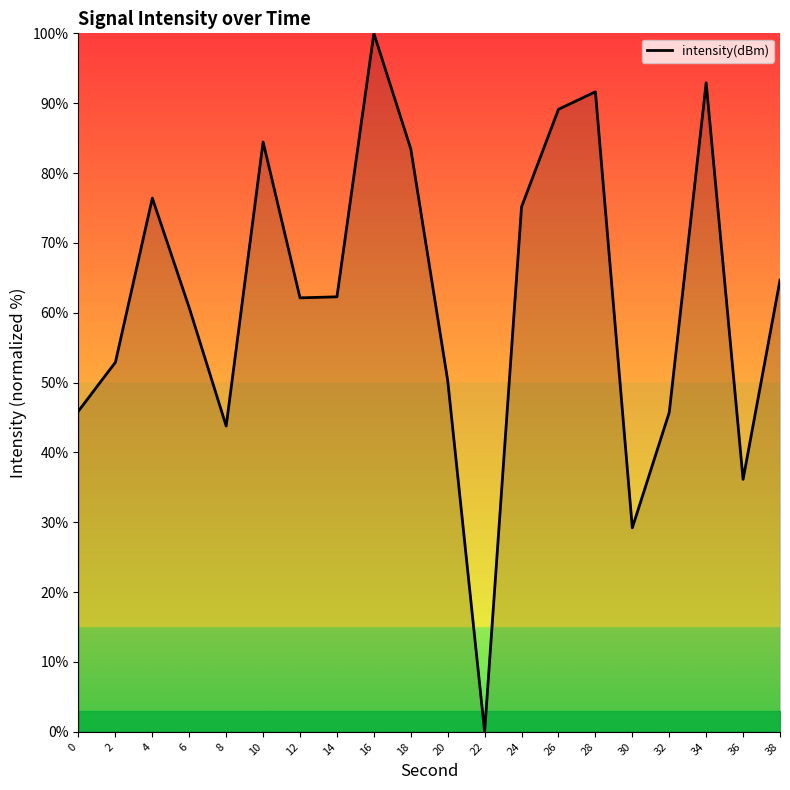

The value at 2 is 76.0. True or false?

False